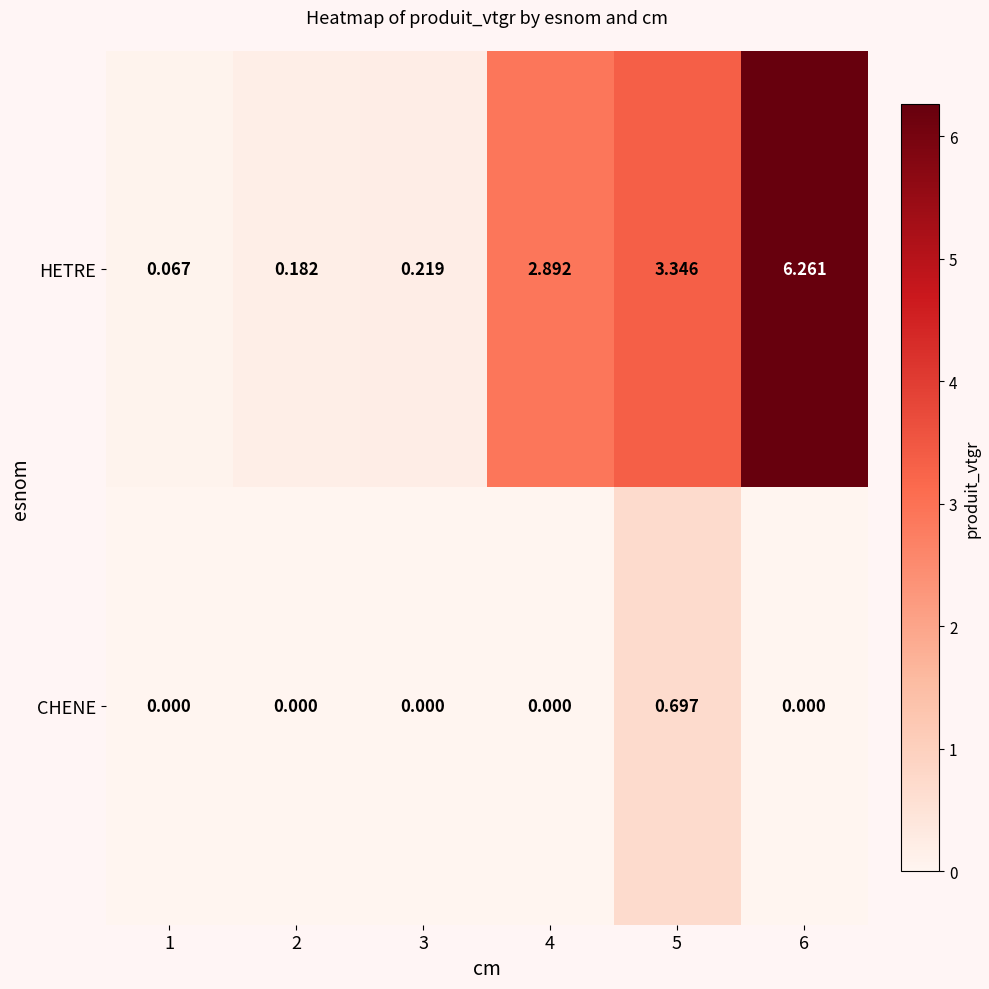

Which series has the widest spread of values?

HETRE